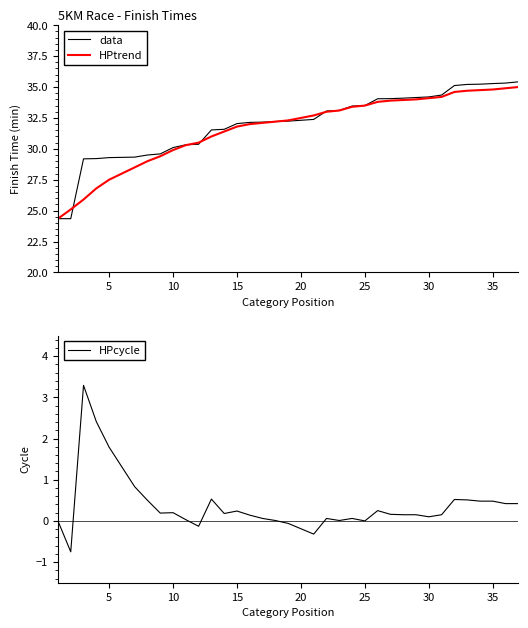

Which series has the largest range (max minus min)?

data